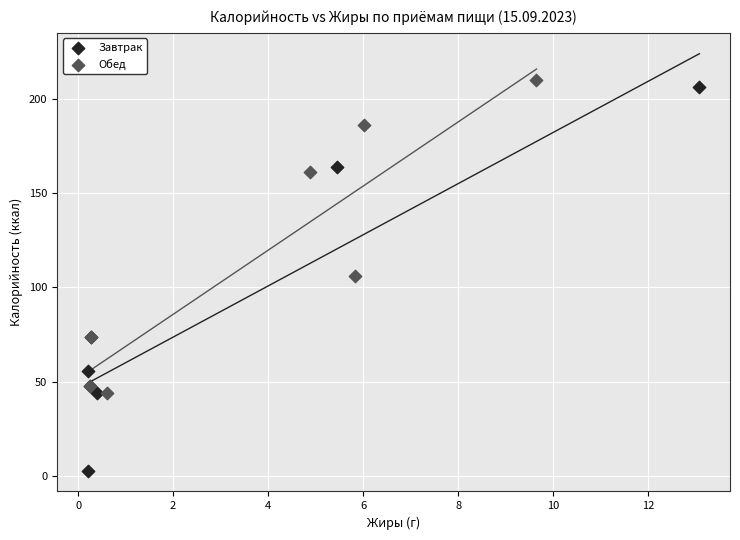

Which series reaches the maximum Y coordinate?

Обед